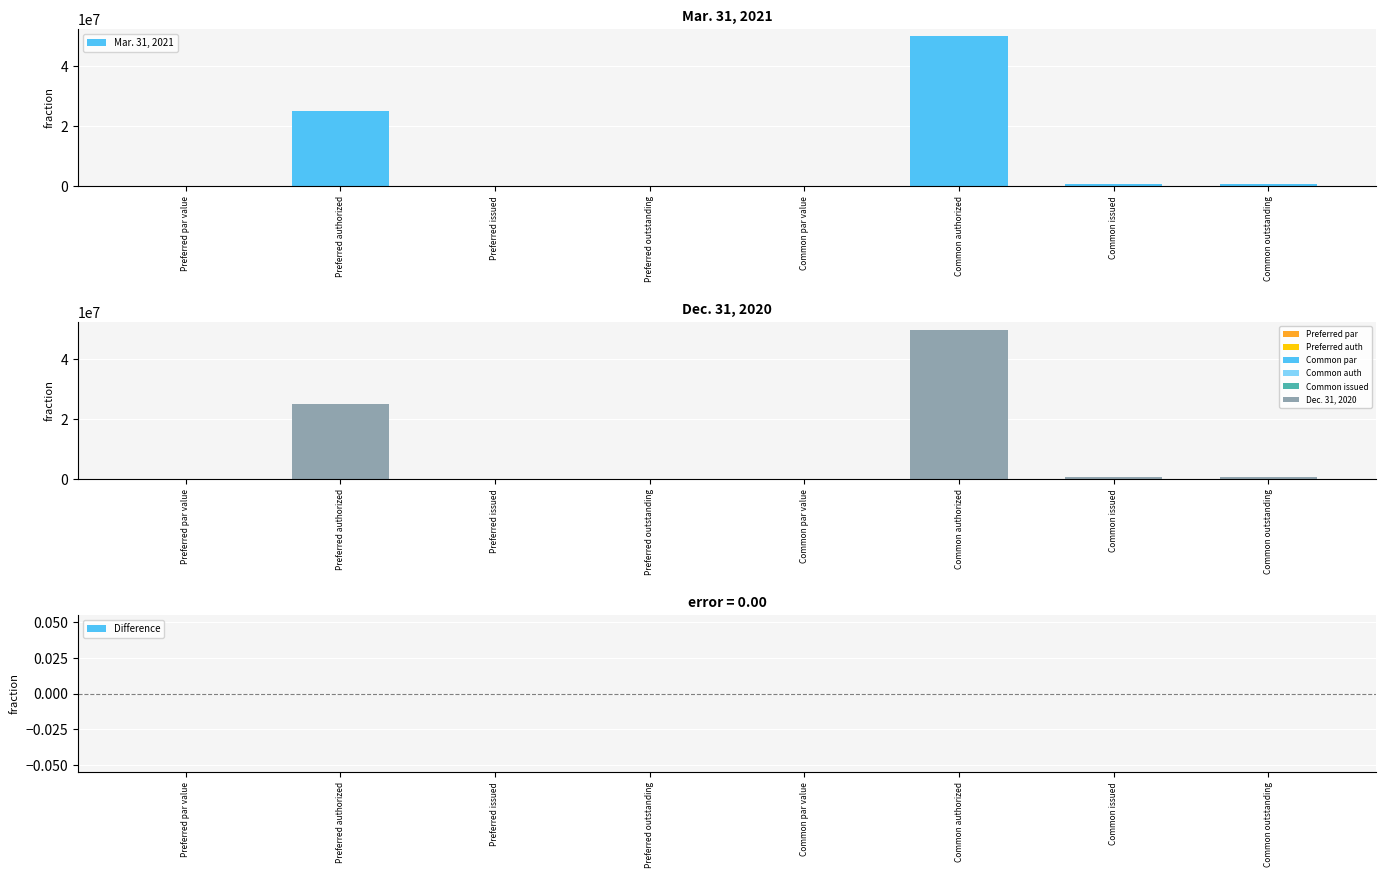

How many positive values does the Mar. 31, 2021 series have?

6